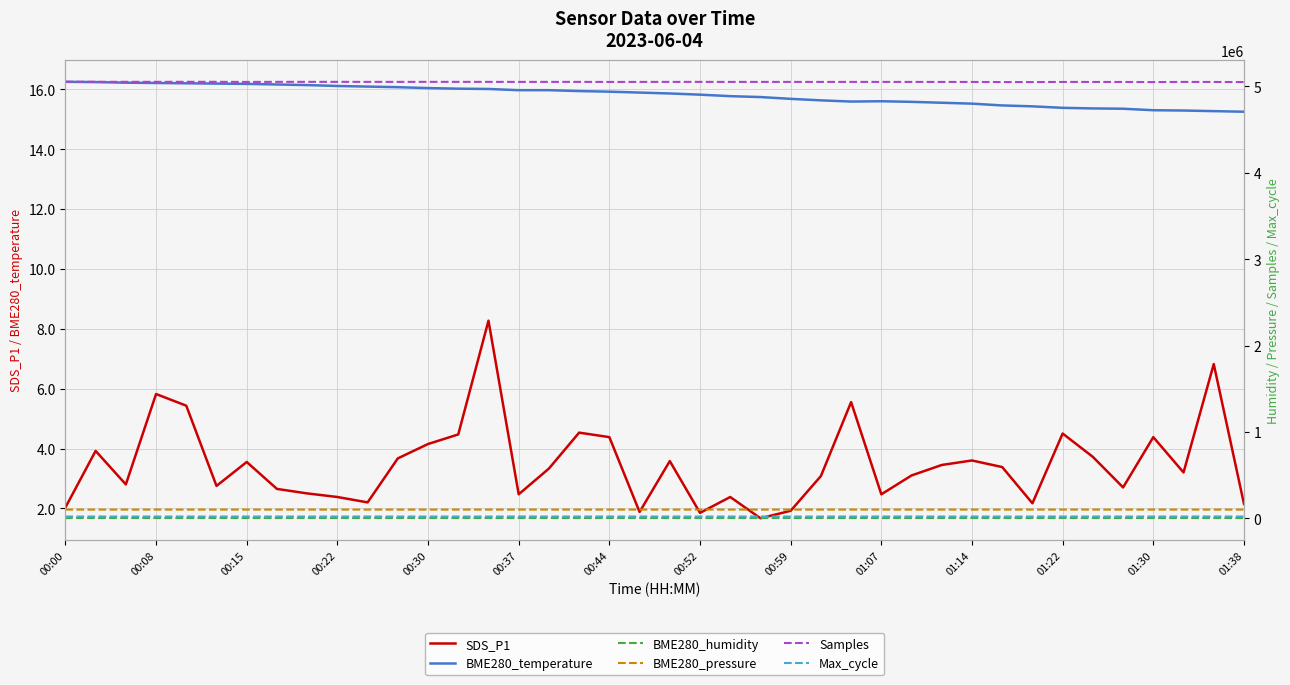

True or false: BME280_pressure and BME280_temperature intersect in this chart.

False